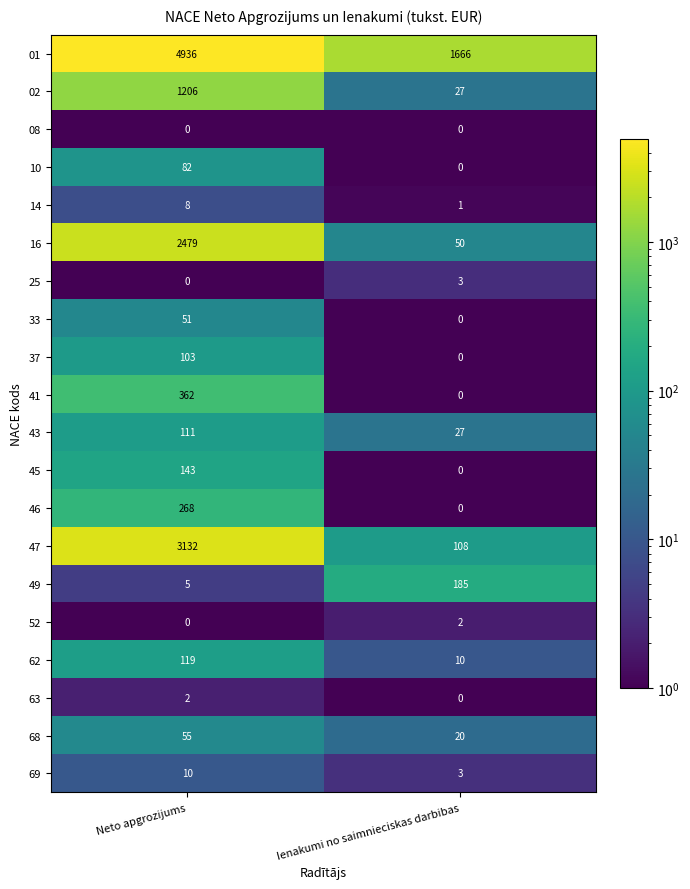

True or false: 16 has a value of 50 at Ienakumi no saimnieciskas darbibas.

True